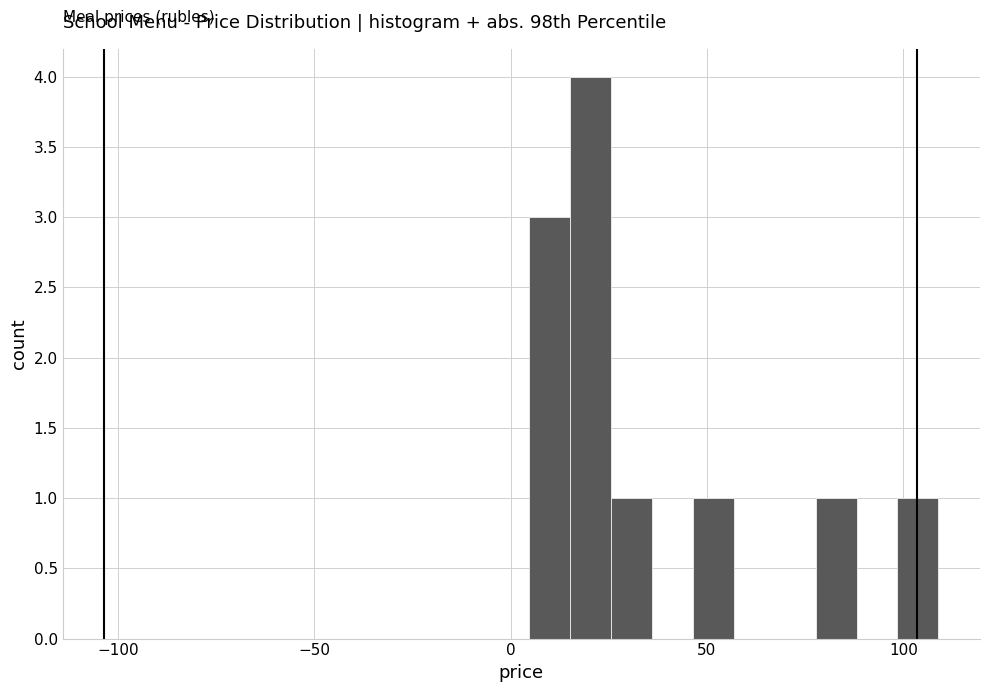

Around what value on the x-axis is the tallest bar? Give the approximate position of its centre, as read against the axis.

20